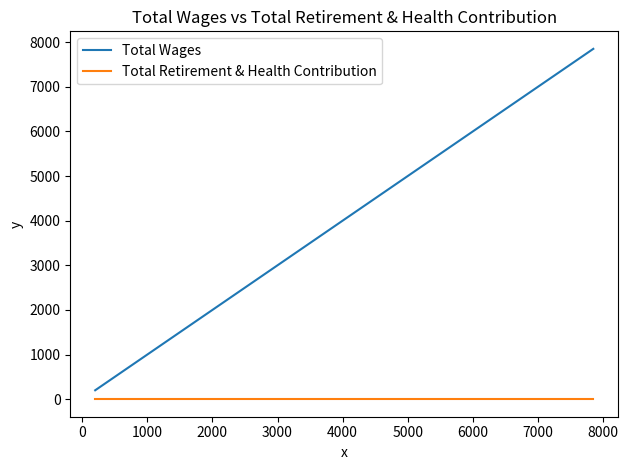

At how many categories does at least one series exceed 1521?

1